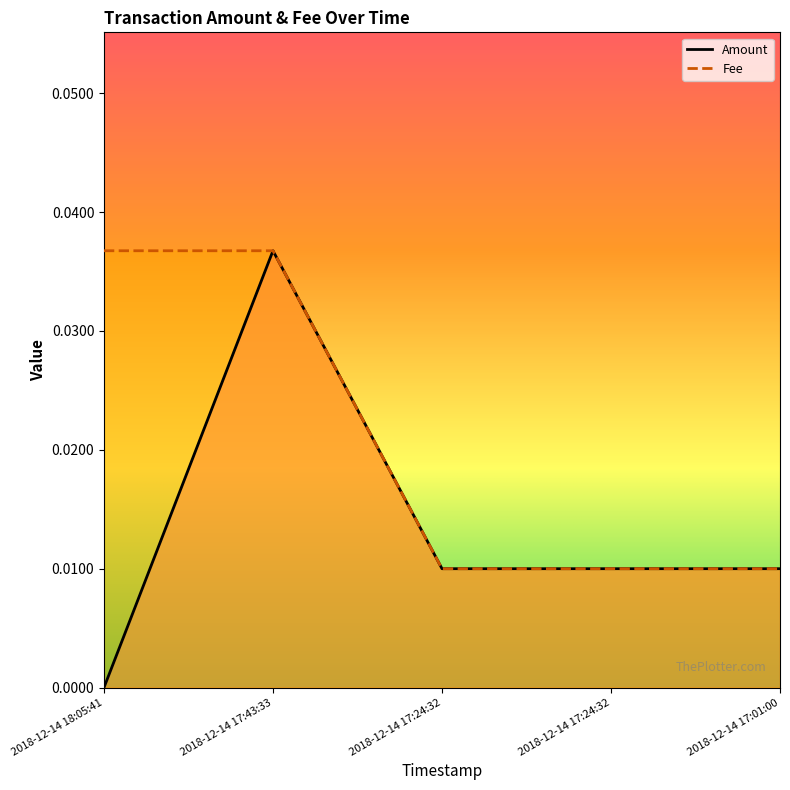

Does the chart have visible grid lines?

No